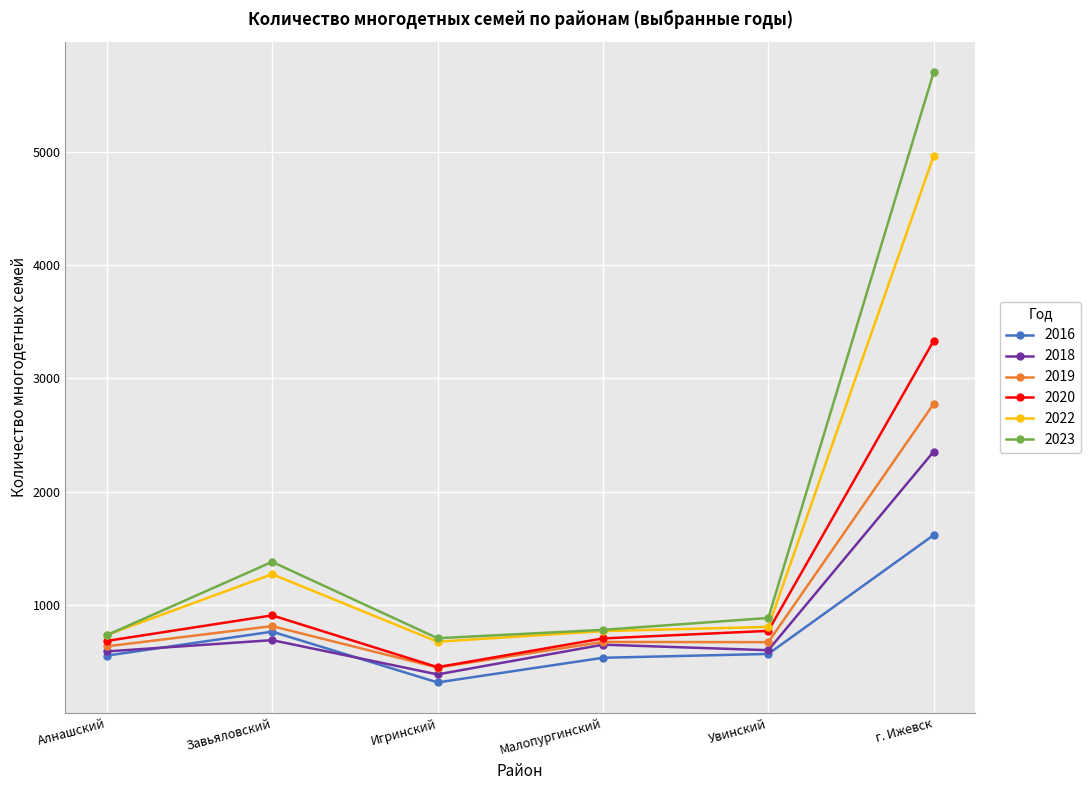

What is the label of the 5th point from the left?

Увинский